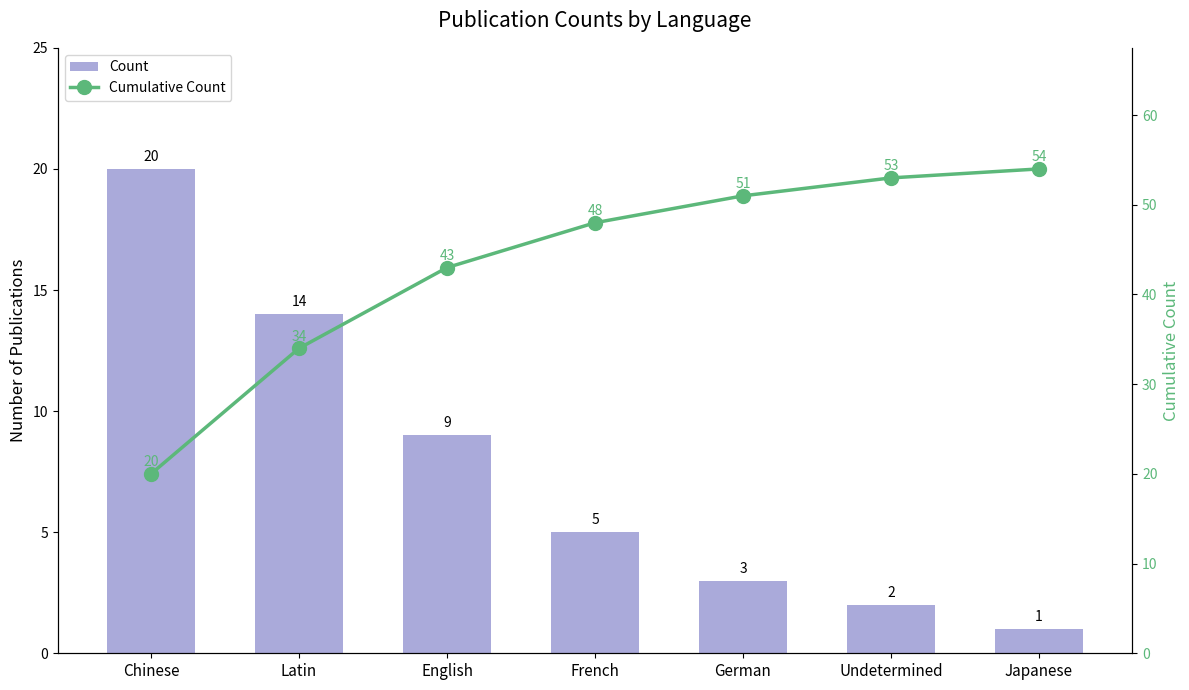

Is the value of Count at Latin greater than the value of Cumulative Count at Undetermined?

No